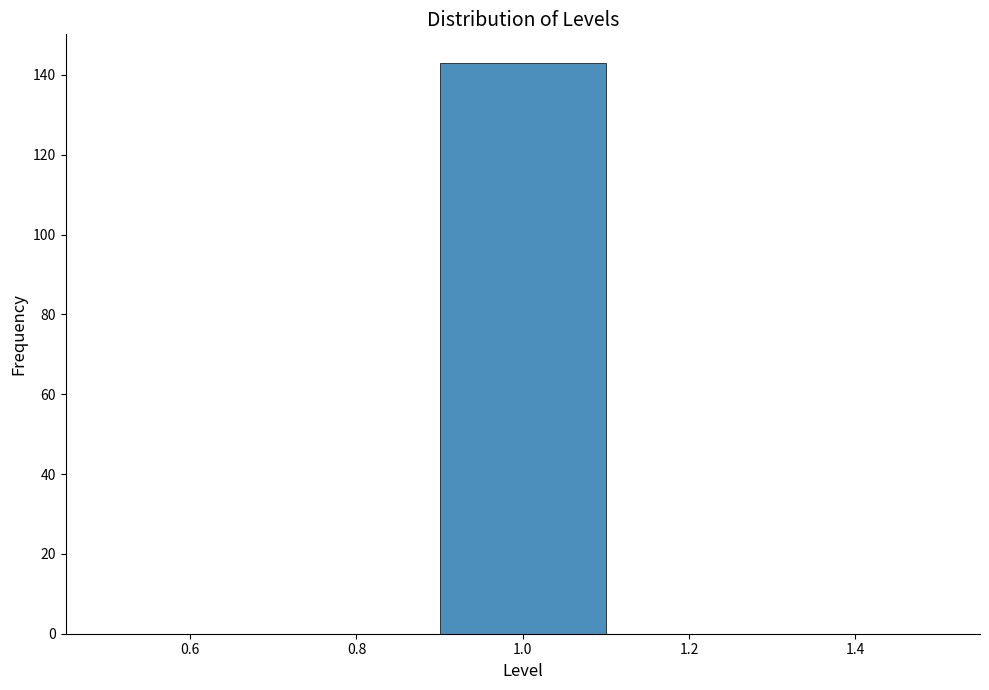

Reading left to right, list every bar in this chart as the range it spans on the x-axis followed by its height. The values are not printed on the chart, so give them approximately, as read against the axis.

0.5 to 0.7: 0
0.7 to 0.9: 0
0.9 to 1.1: 144
1.1 to 1.3: 0
1.3 to 1.5: 0